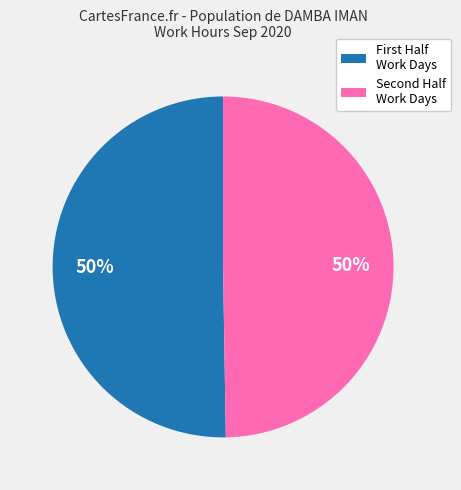

To the nearest percent, what is the average slice percentage?

50%